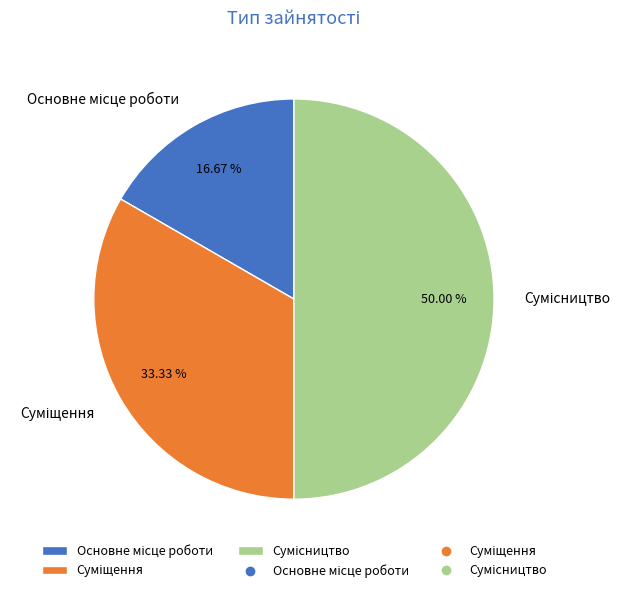

What is the smallest slice in the pie chart?

Основне місце роботи